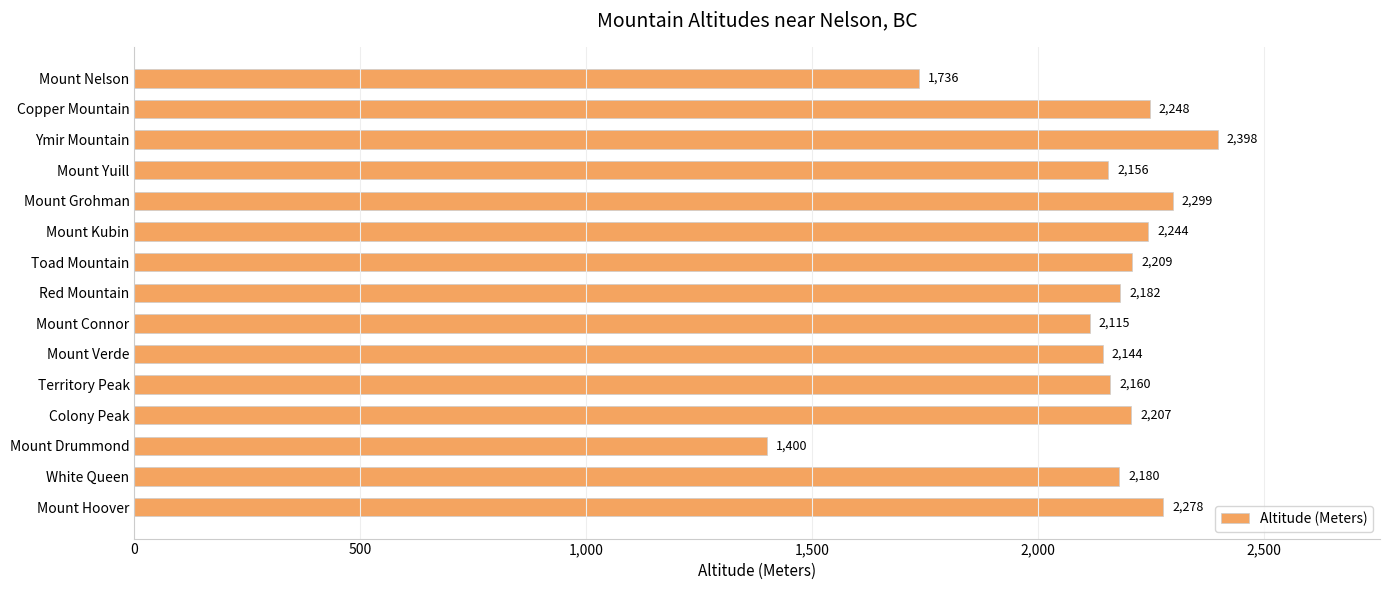

Rank the categories by value from highest to lowest.

Ymir Mountain, Mount Grohman, Mount Hoover, Copper Mountain, Mount Kubin, Toad Mountain, Colony Peak, Red Mountain, White Queen, Territory Peak, Mount Yuill, Mount Verde, Mount Connor, Mount Nelson, Mount Drummond